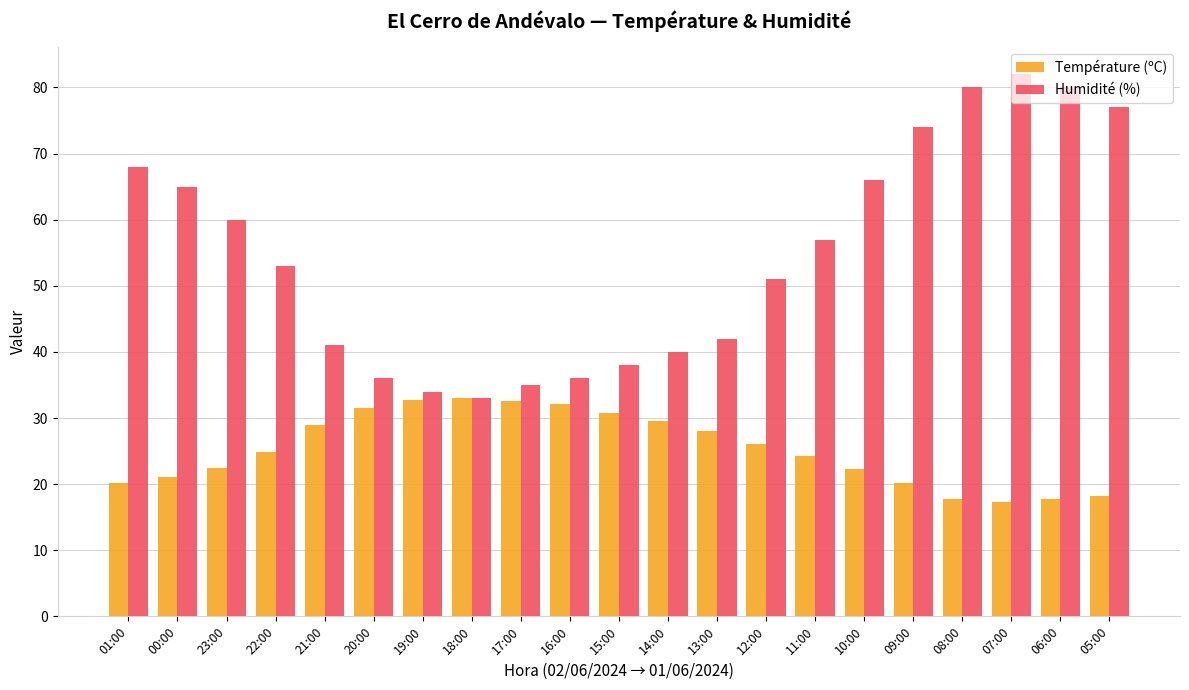

Rank the series by their average value, from highest to lowest.

Humidité (%), Température (ºC)